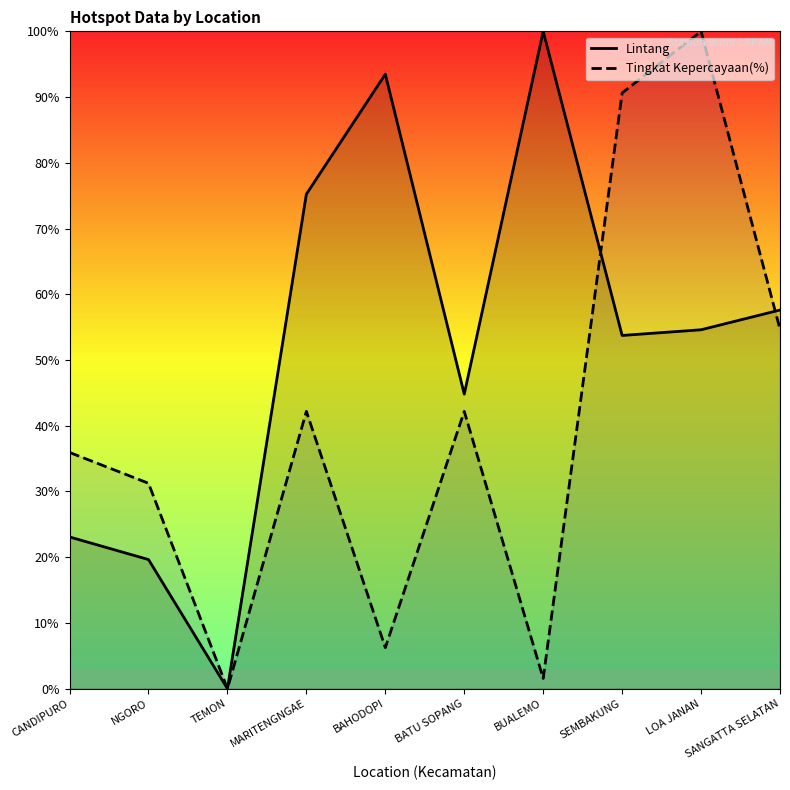

List the series in order of their overall mean, lowest first.

Tingkat Kepercayaan(%), Lintang